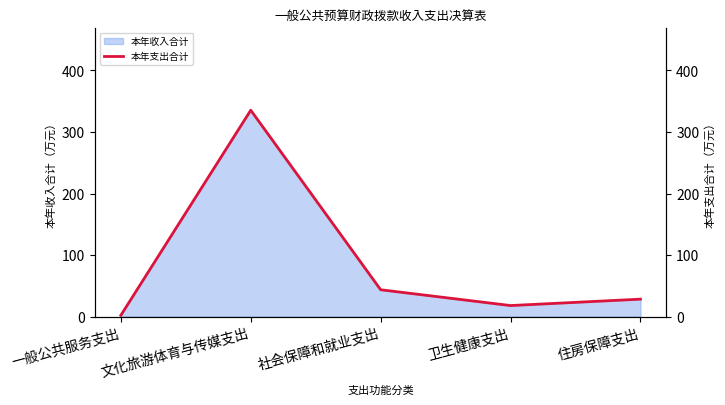

Reading left to right, list all the values displayed in this chart.

一般公共服务支出=2.0	文化旅游体育与传媒支出=335.4	社会保障和就业支出=43.5	卫生健康支出=17.9	住房保障支出=28.3